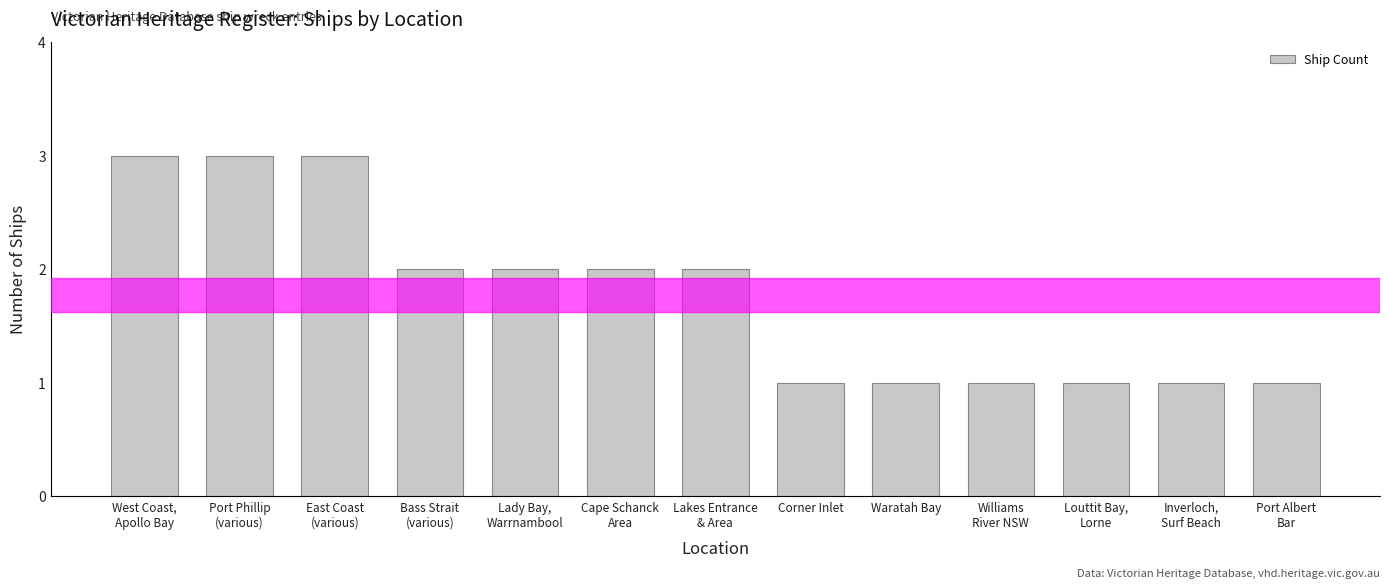

What is the greatest value displayed?

3